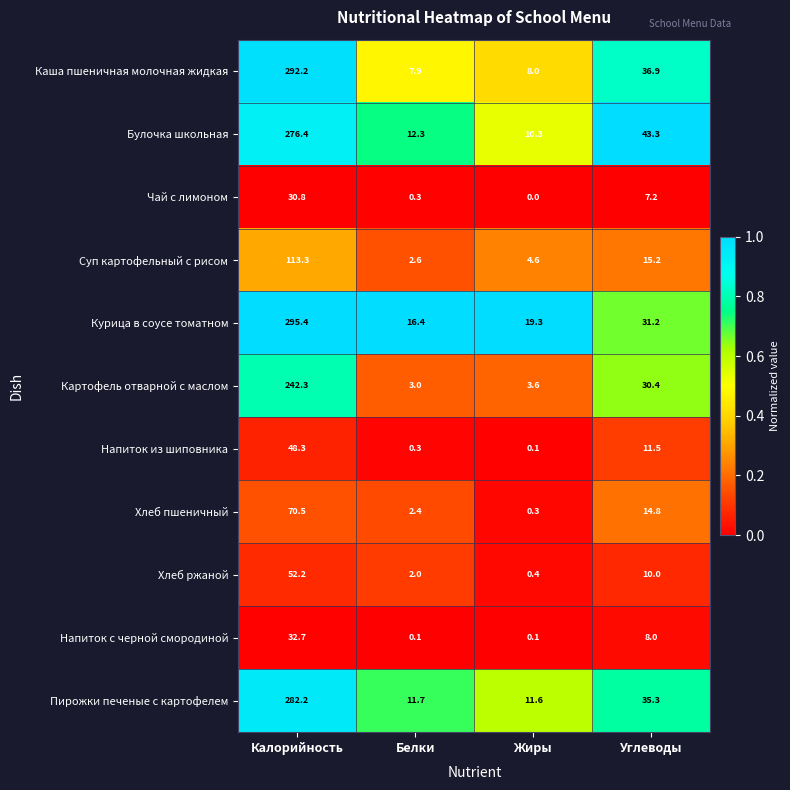

At which category is the sum across all series the highest?

Калорийность